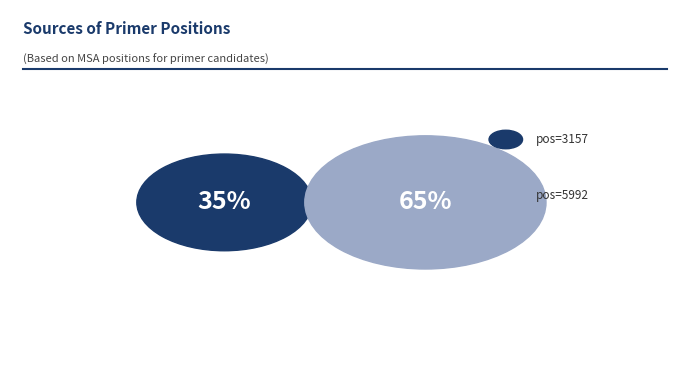

What percentage is NOT represented by 5992?

34.5%